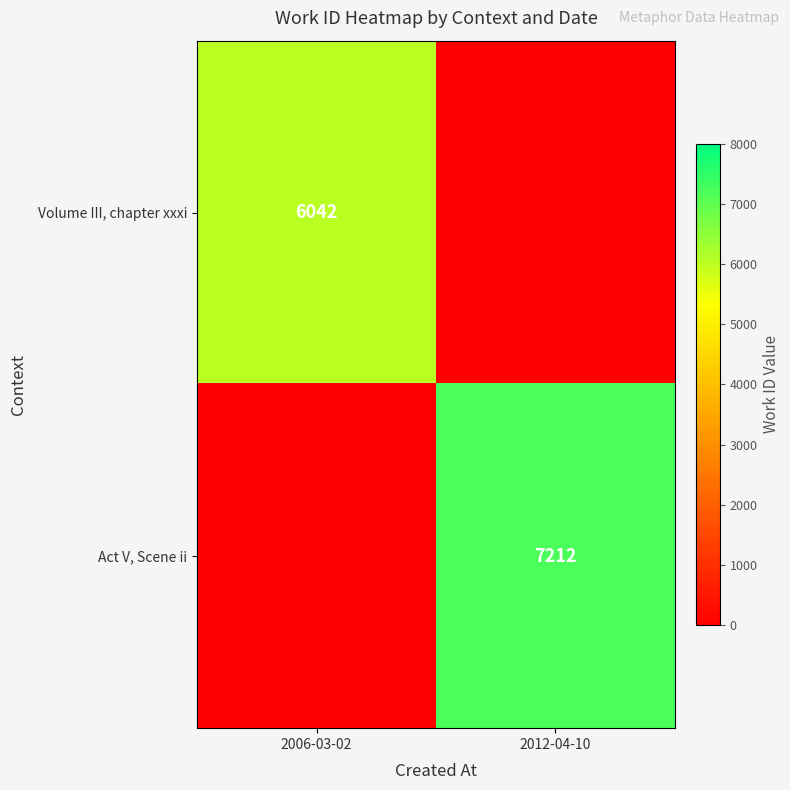

What is the greatest value displayed?

7212